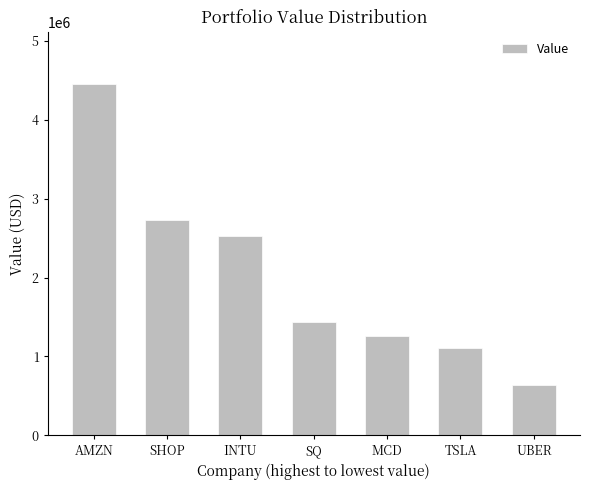

Which category has the highest value across all series?

AMZN